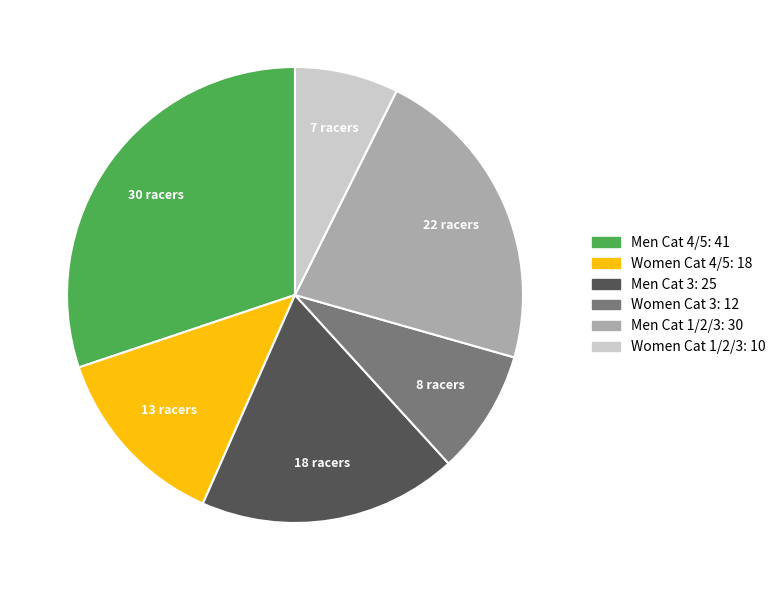

Between Women Cat 1/2/3 and Women Cat 4/5, which is larger?

Women Cat 4/5